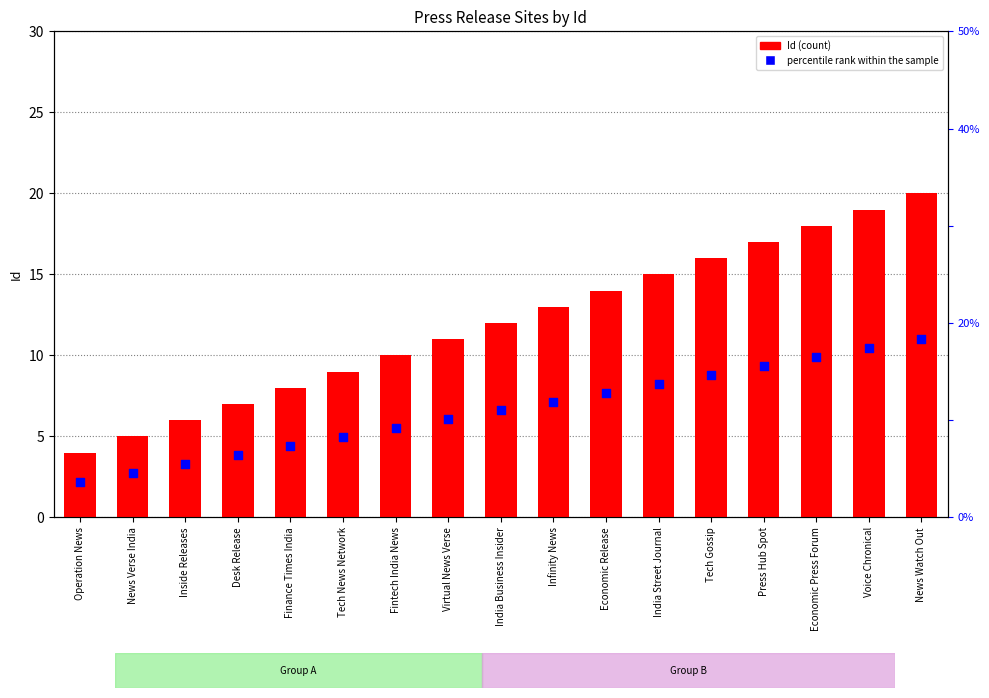

Which series reaches the minimum Y coordinate?

percentile rank within the sample